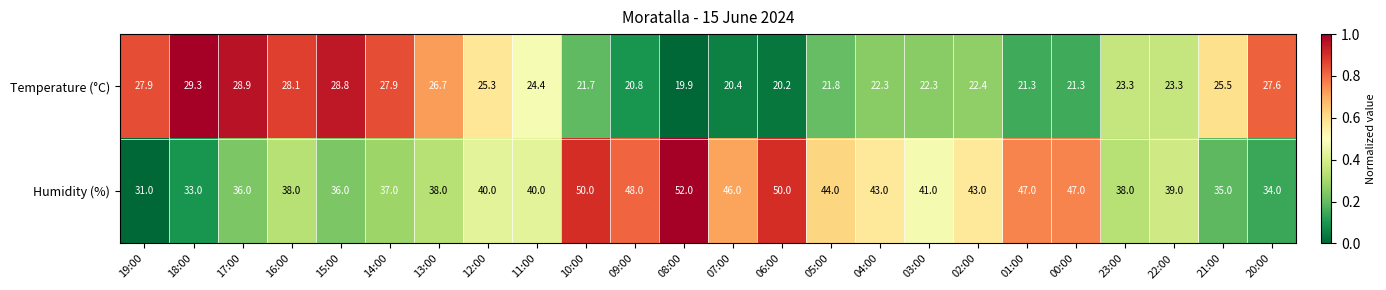

Is it true that Humidity (%) equals 68.0 at 12:00?

False